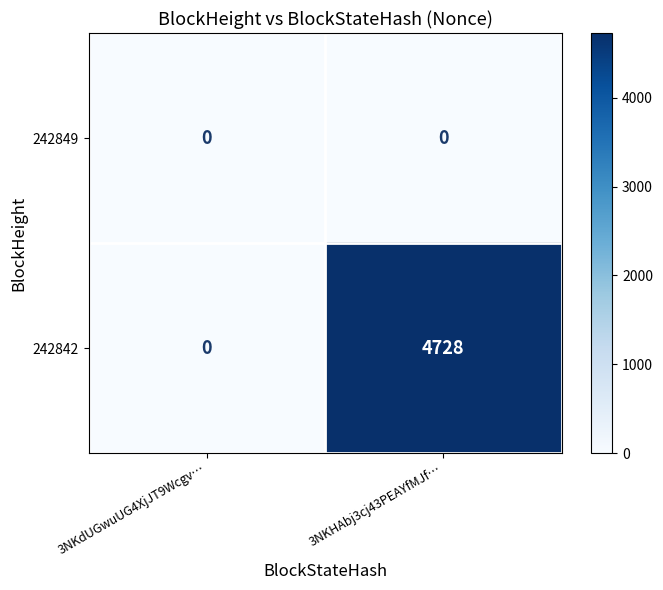

At which category is the sum across all series the highest?

3NKHAbj3cj43PEAYfMJf…